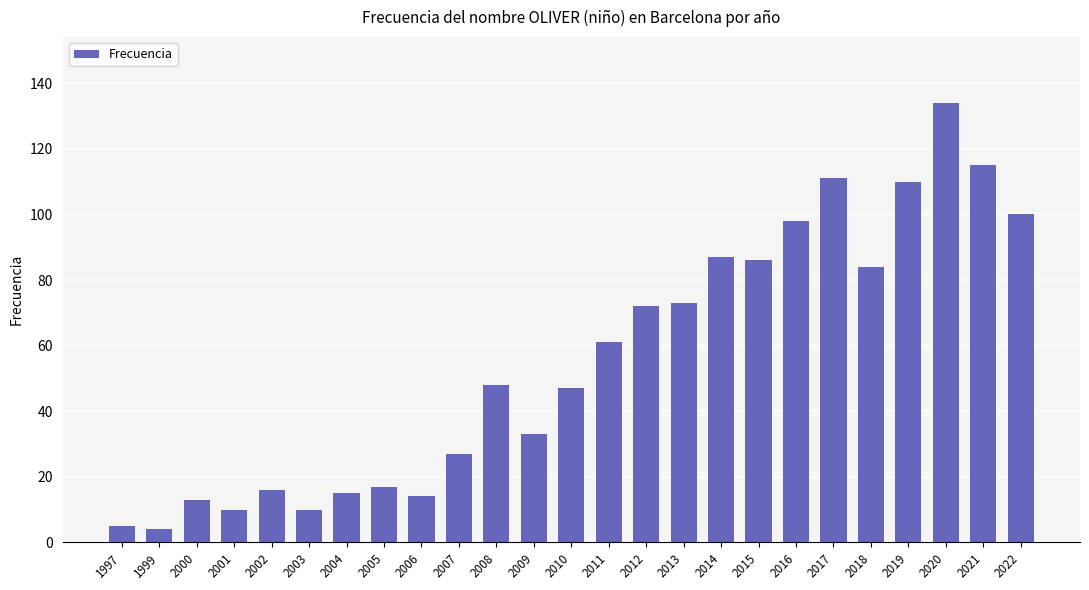

Are the bars horizontal?

No